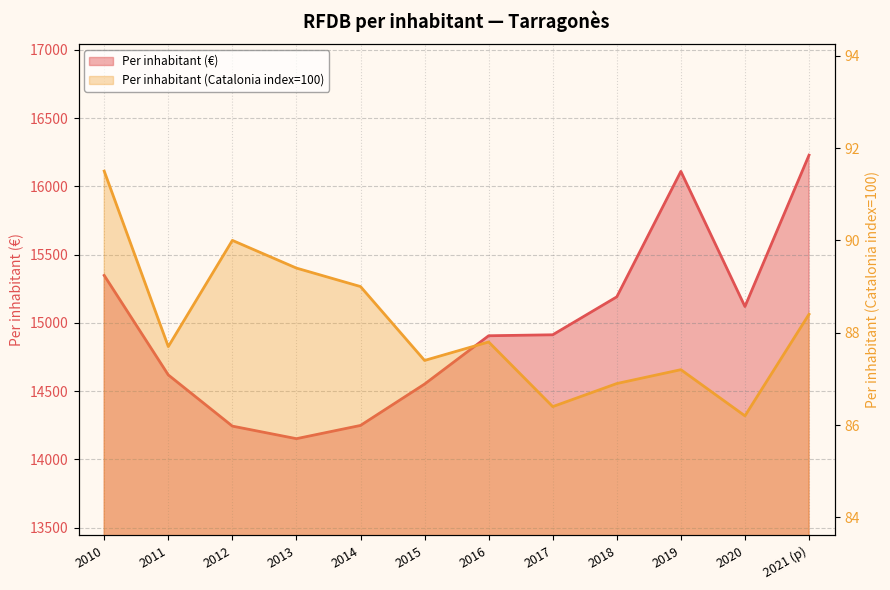

What is the value of the Per inhabitant (Catalonia index=100) point at the 1st from the left?

91.5